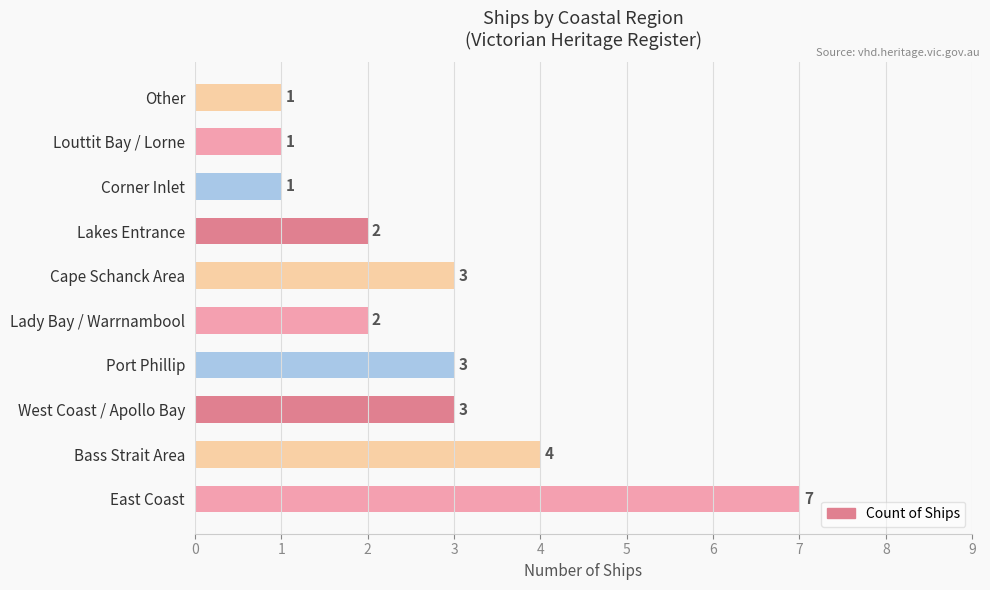

What is the average value?

3